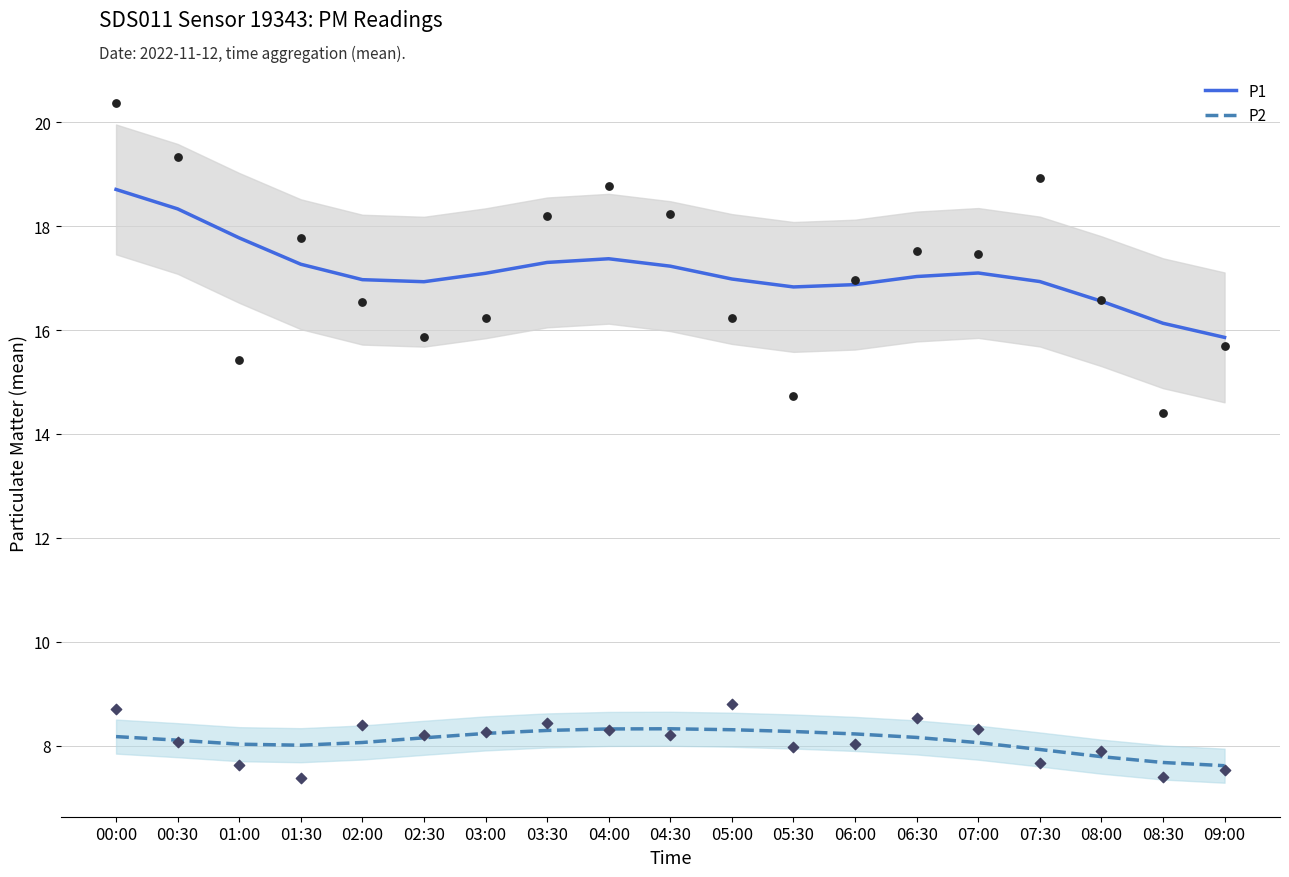

What is the total value across all series at 00:30?

26.4